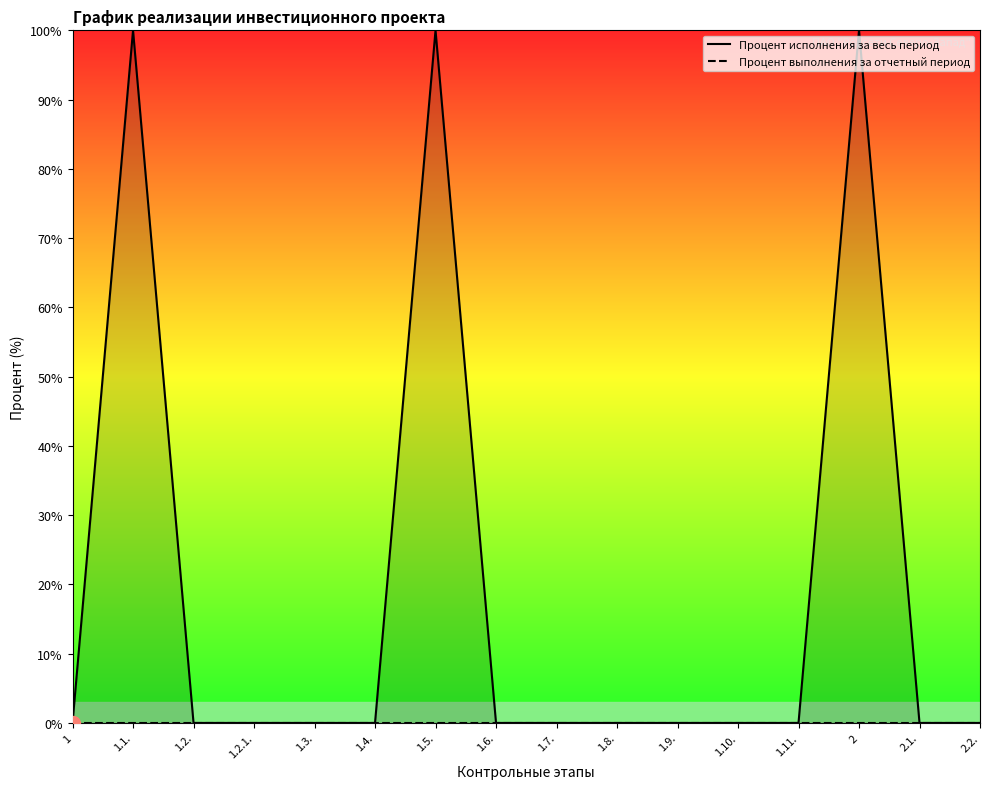

What are all the series names shown in the legend?

Процент исполнения за весь период, Процент выполнения за отчетный период